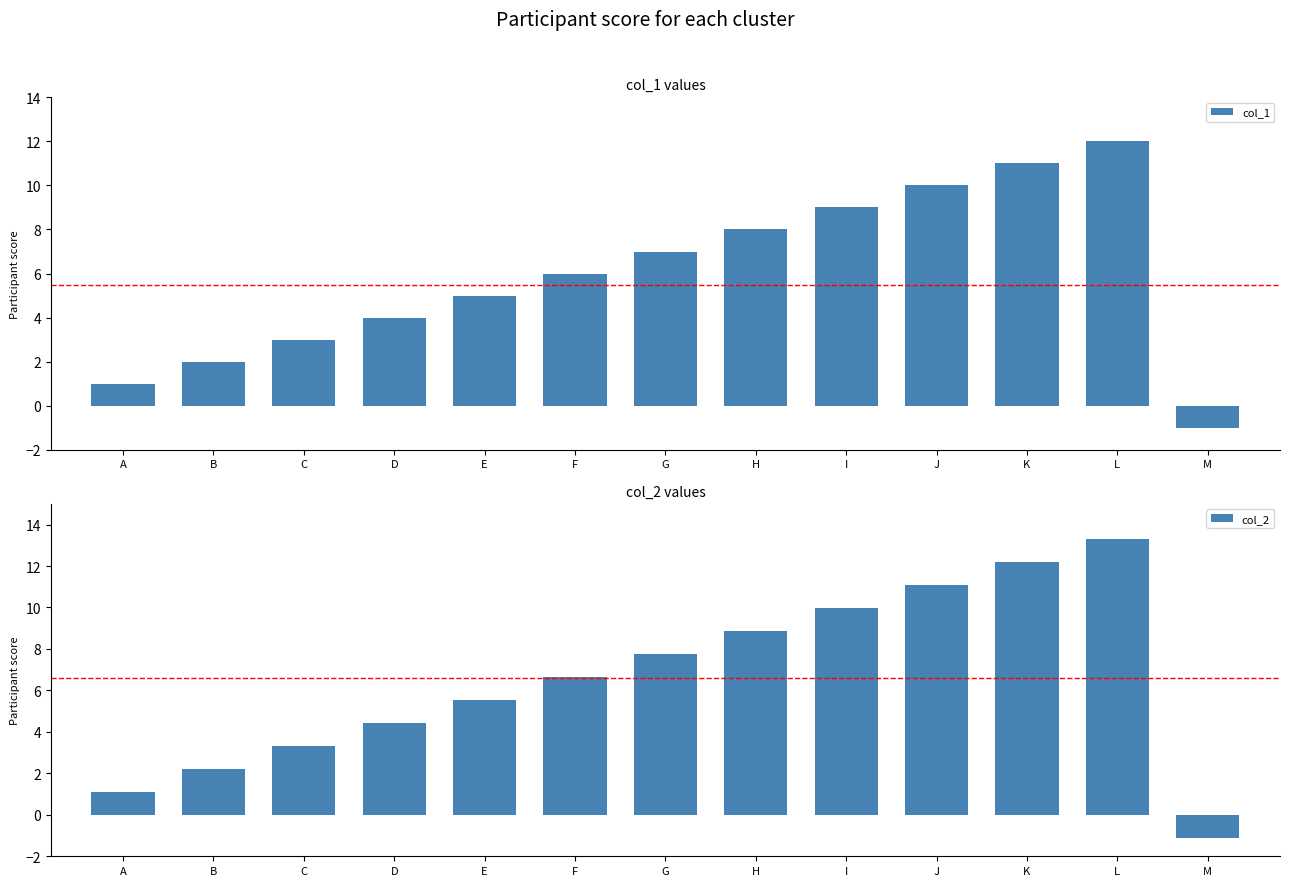

Reading left to right, extract all data points from this chart.

col_1: A=1.0	B=2.0	C=3.0	D=4.0	E=5.0	F=6.0	G=7.0	H=8.0	I=9.0	J=10.0	K=11.0	L=12.0	M=-1.0
col_2: A=1.1	B=2.2	C=3.3	D=4.4	E=5.5	F=6.7	G=7.8	H=8.9	I=10.0	J=11.1	K=12.2	L=13.3	M=-1.1